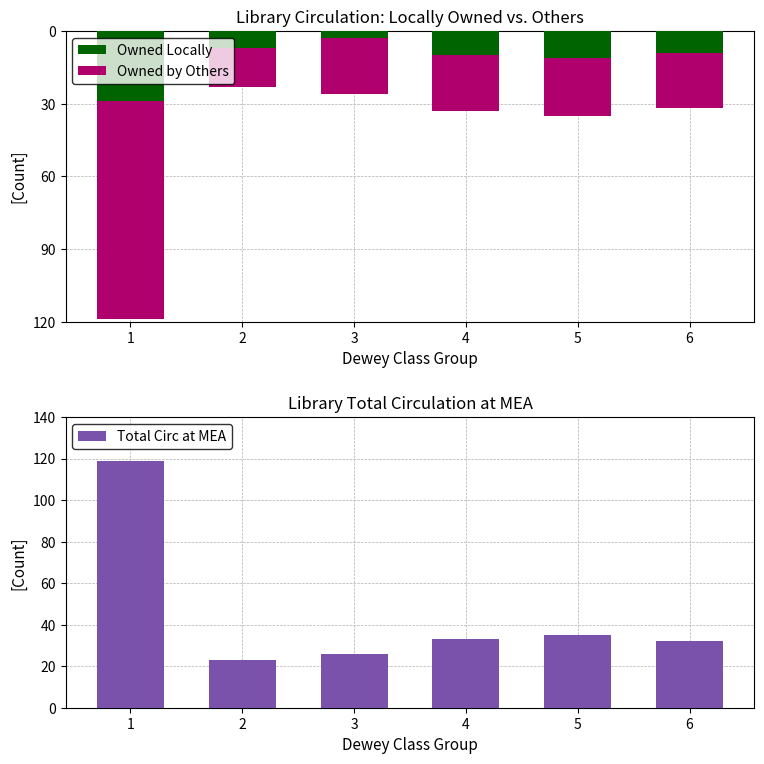

Reading left to right, extract all data points from this chart.

Owned Locally: -29	-7	-3	-10	-11	-9
Owned by Others: -90	-16	-23	-23	-24	-23
Total Circ at MEA: 119	23	26	33	35	32